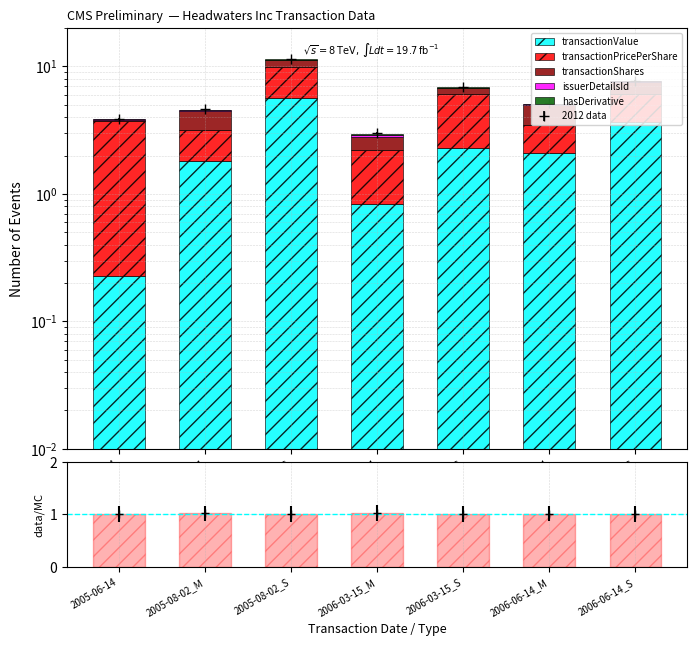

Reading left to right, transcribe all the data shown in this chart.

transactionValue: 2005-06-14=0.2	2005-08-02_M=1.8	2005-08-02_S=5.6	2006-03-15_M=0.8	2006-03-15_S=2.3	2006-06-14_M=2.1	2006-06-14_S=3.6
transactionPricePerShare: 2005-06-14=3.5	2005-08-02_M=1.4	2005-08-02_S=4.3	2006-03-15_M=1.4	2006-03-15_S=3.8	2006-06-14_M=1.4	2006-06-14_S=2.4
transactionShares: 2005-06-14=0.1	2005-08-02_M=1.3	2005-08-02_S=1.3	2006-03-15_M=0.6	2006-03-15_S=0.6	2006-06-14_M=1.5	2006-06-14_S=1.5
issuerDetailsId: 2005-06-14=0.0	2005-08-02_M=0.0	2005-08-02_S=0.0	2006-03-15_M=0.1	2006-03-15_S=0.1	2006-06-14_M=0.1	2006-06-14_S=0.1
hasDerivative: 2005-06-14=0.0	2005-08-02_M=0.0	2005-08-02_S=0.0	2006-03-15_M=0.0	2006-03-15_S=0.0	2006-06-14_M=0.0	2006-06-14_S=0.0
data/MC: 2005-06-14=1.0	2005-08-02_M=1.0	2005-08-02_S=1.0	2006-03-15_M=1.0	2006-03-15_S=1.0	2006-06-14_M=1.0	2006-06-14_S=1.0